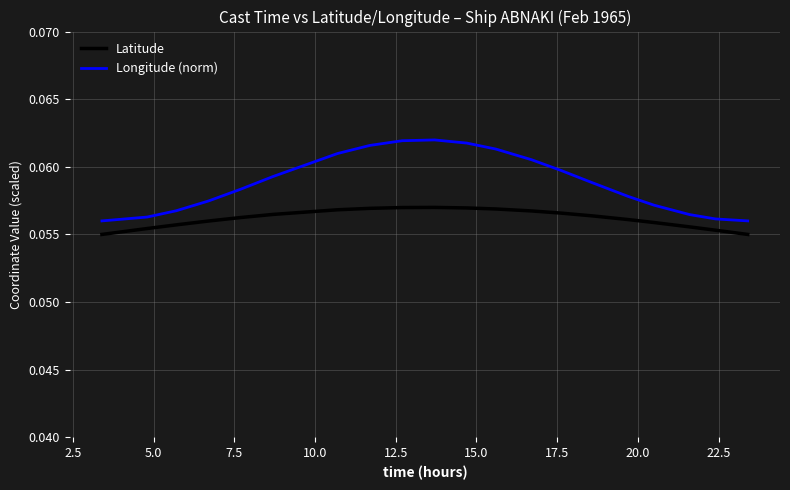

Rank the series by their average value, from highest to lowest.

Longitude (norm), Latitude